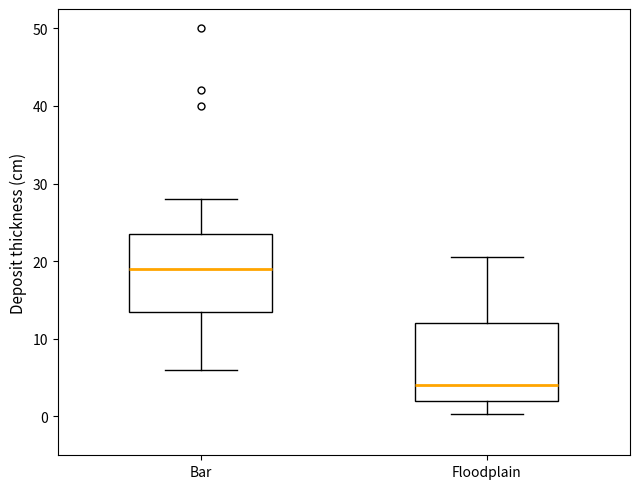

Which box's median line is the highest?

Bar